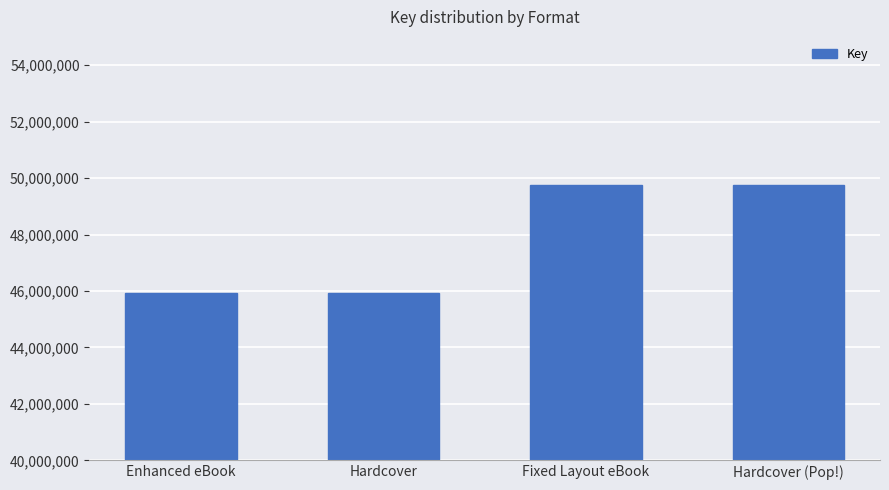

What is the greatest value displayed?

49742434